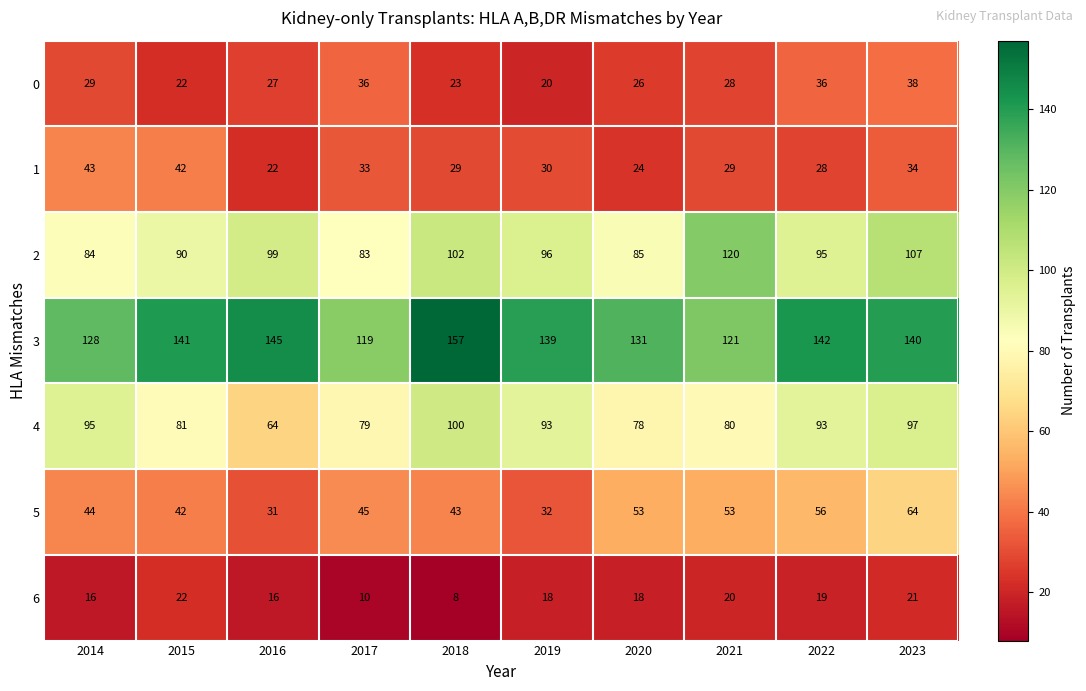

Which series has the widest spread of values?

3